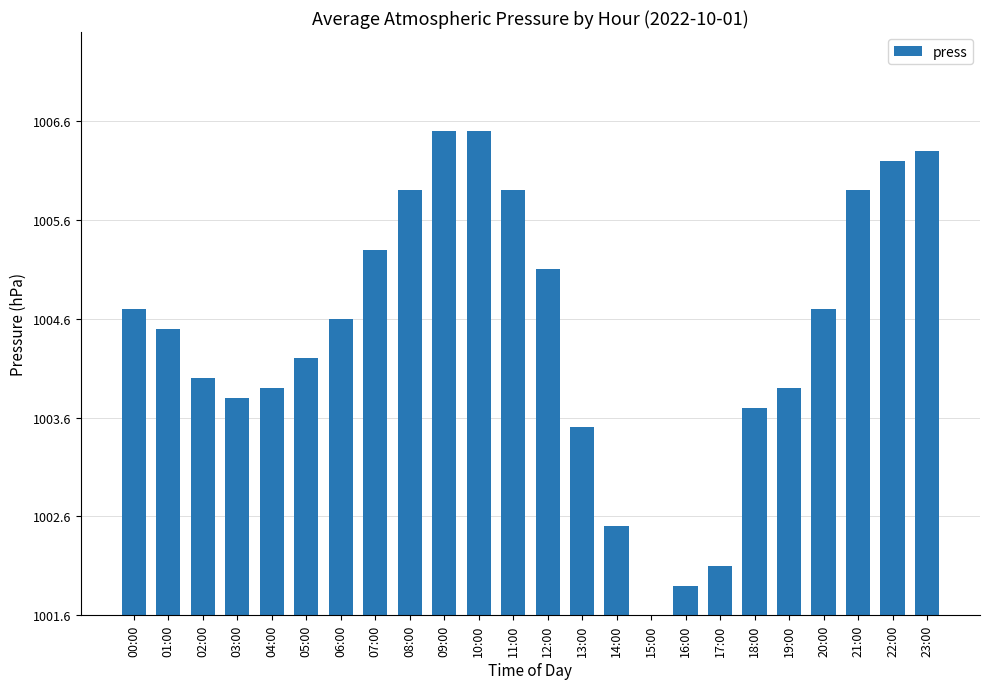

True or false: the data shows -3.2 at 15:00.

False